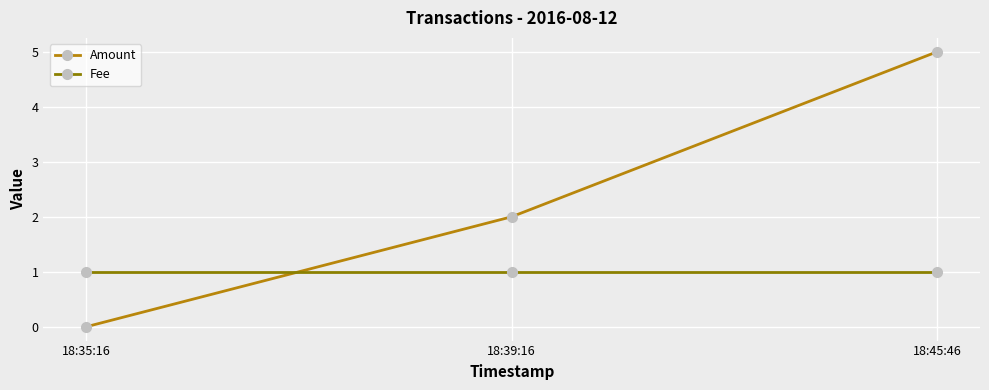

What is the label of the 2nd point from the left?

18:39:16